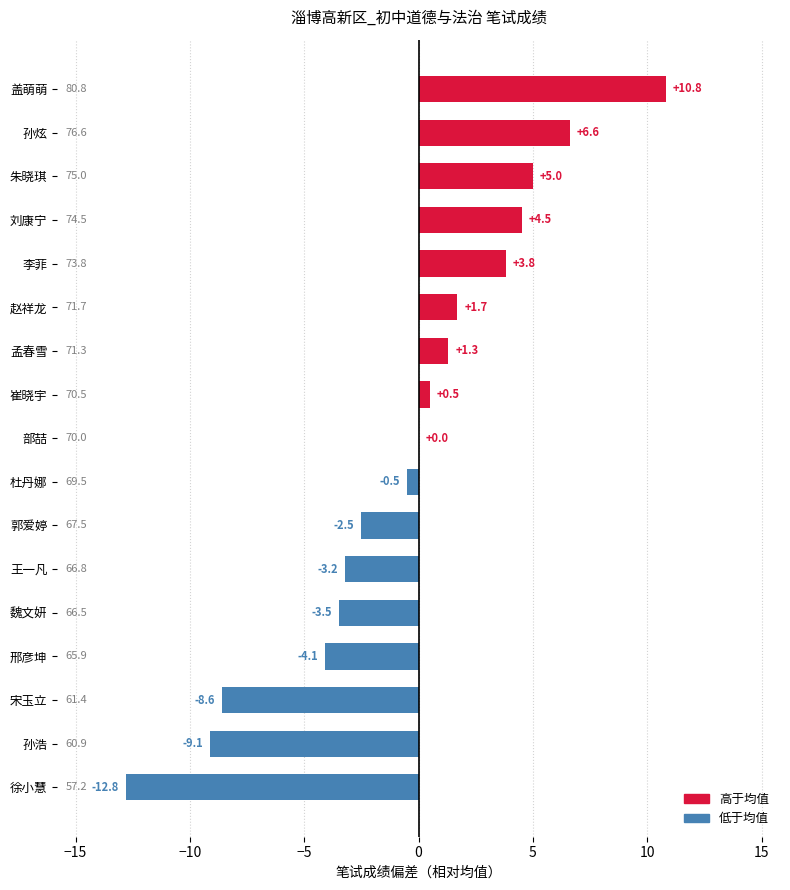

Where is the data nearest to the value -1?

杜丹娜